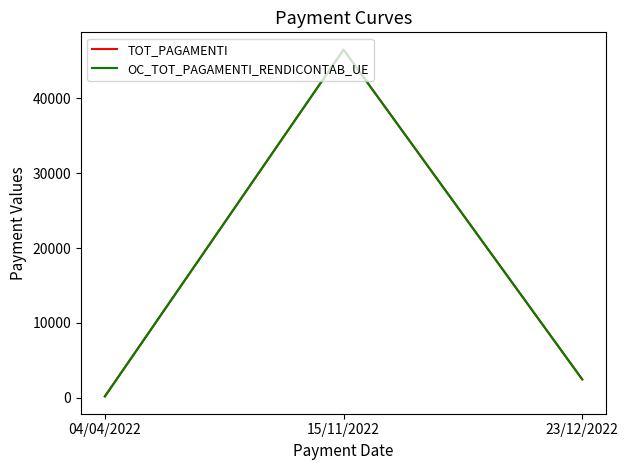

Does the chart display data point markers on the line(s)?

No